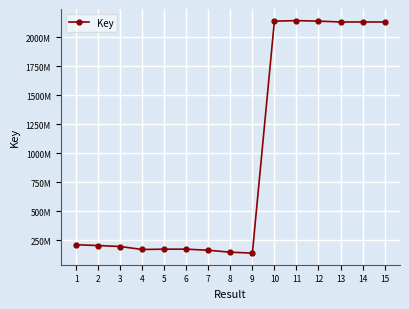

Read the value at 9.

140471223